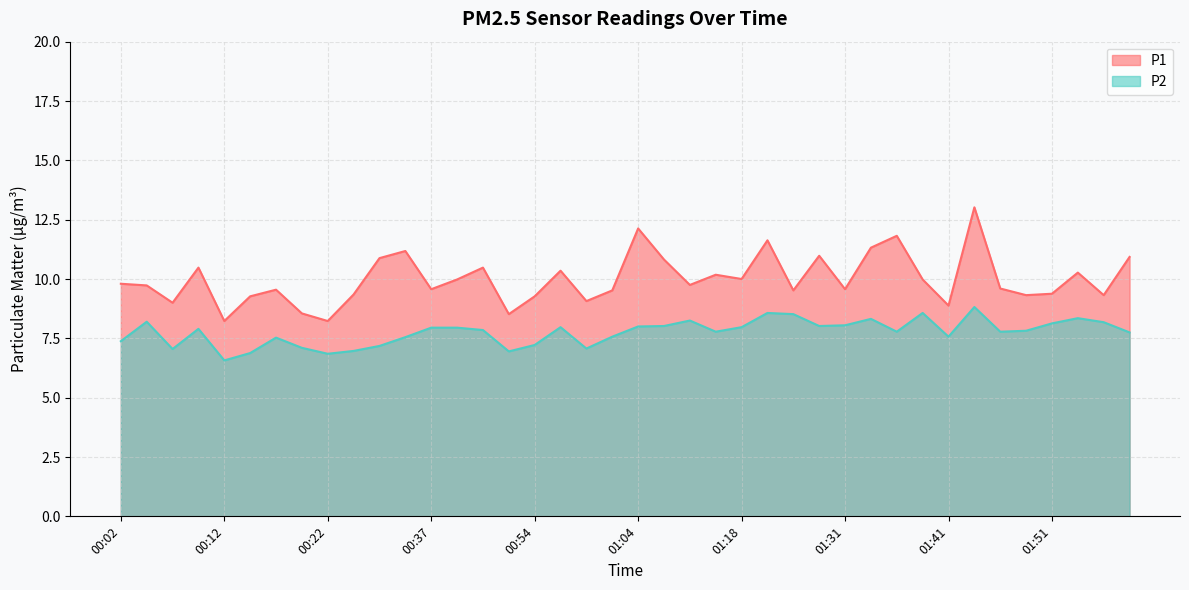

How many data points in P1 are above 9?

34